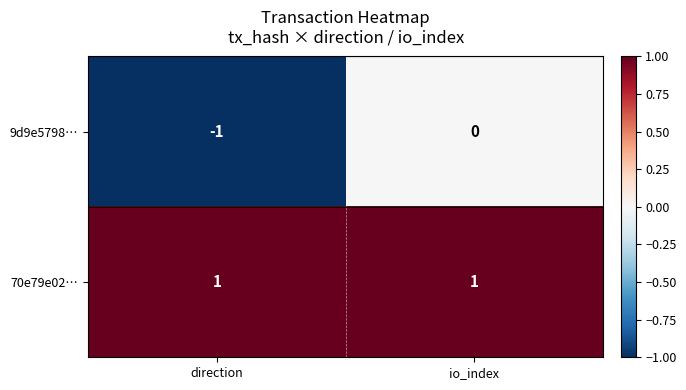

List the series in order of their peak value, highest first.

70e79e02…, 9d9e5798…